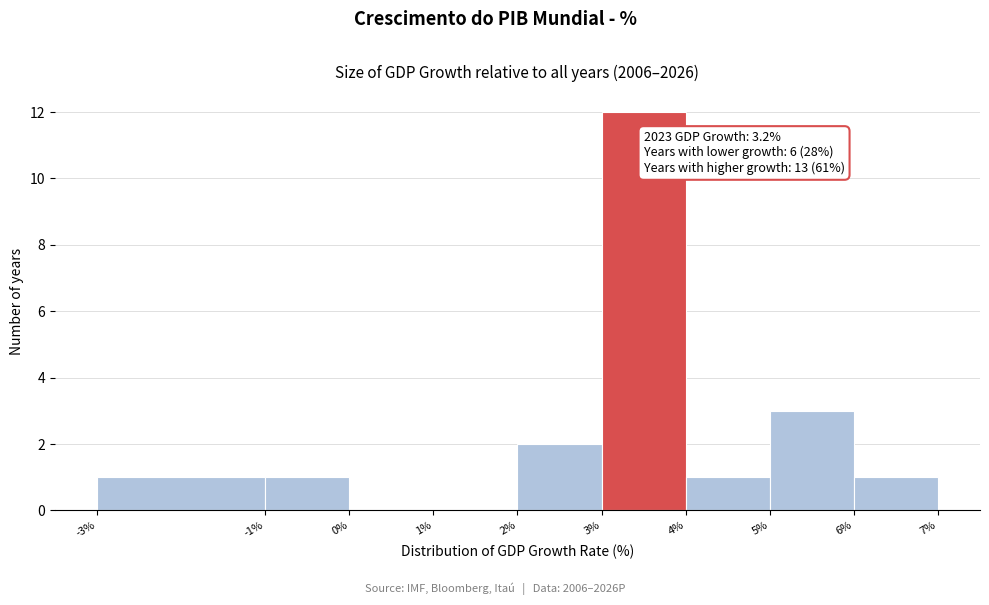

Which range on the x-axis has the tallest bar?

3% to 4%